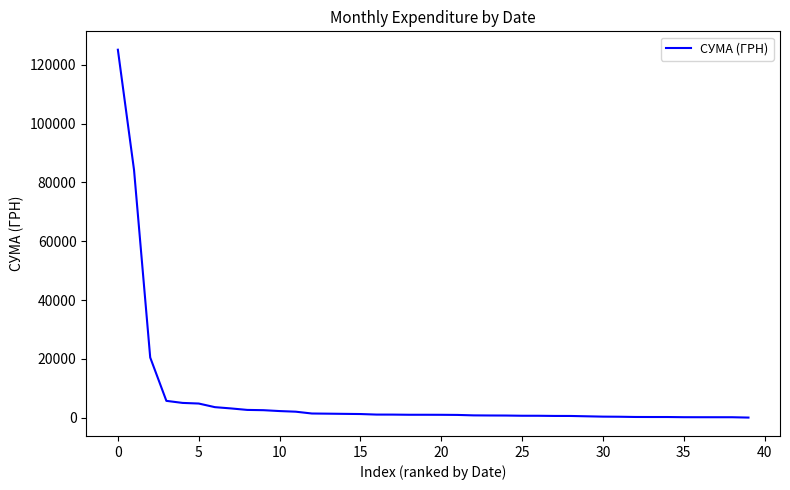

What is the maximum value shown in the chart?

125155.0